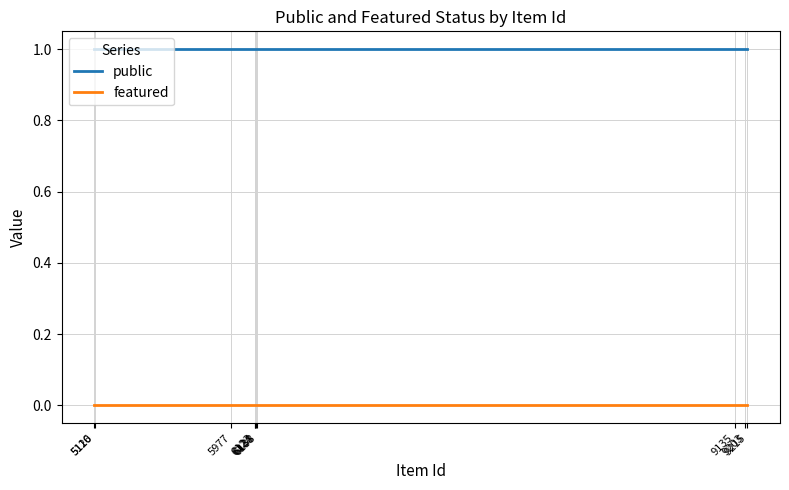

Reading left to right, transcribe all the data shown in this chart.

public: 1	1	1	1	1	1	1	1	1	1
featured: 0	0	0	0	0	0	0	0	0	0